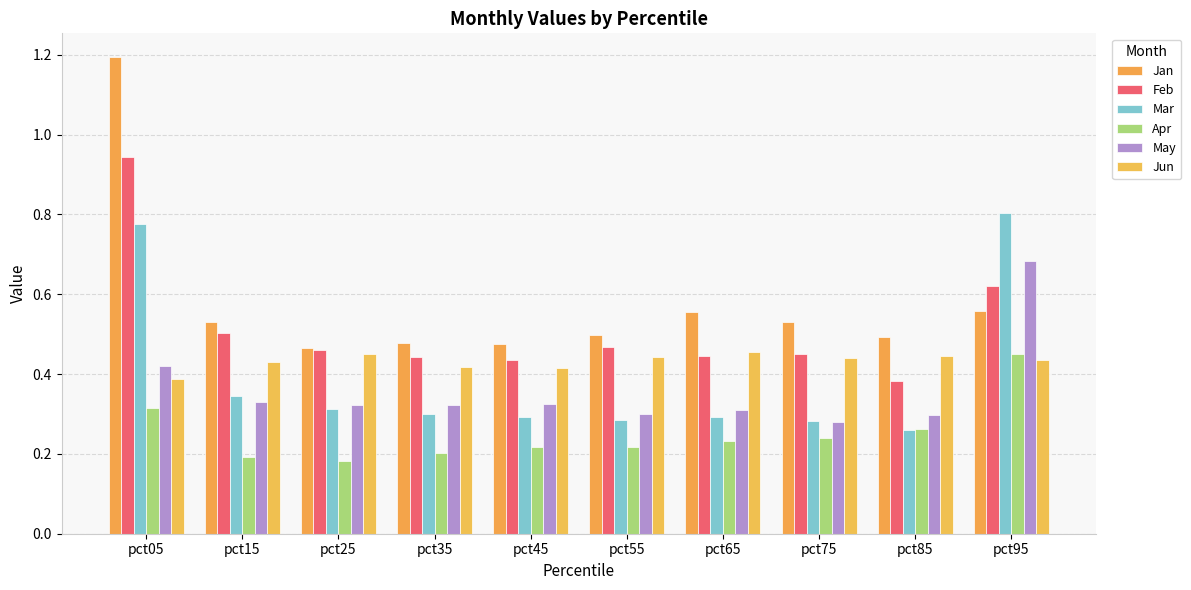

The Jun series shows 0.4 at pct85. True or false?

True